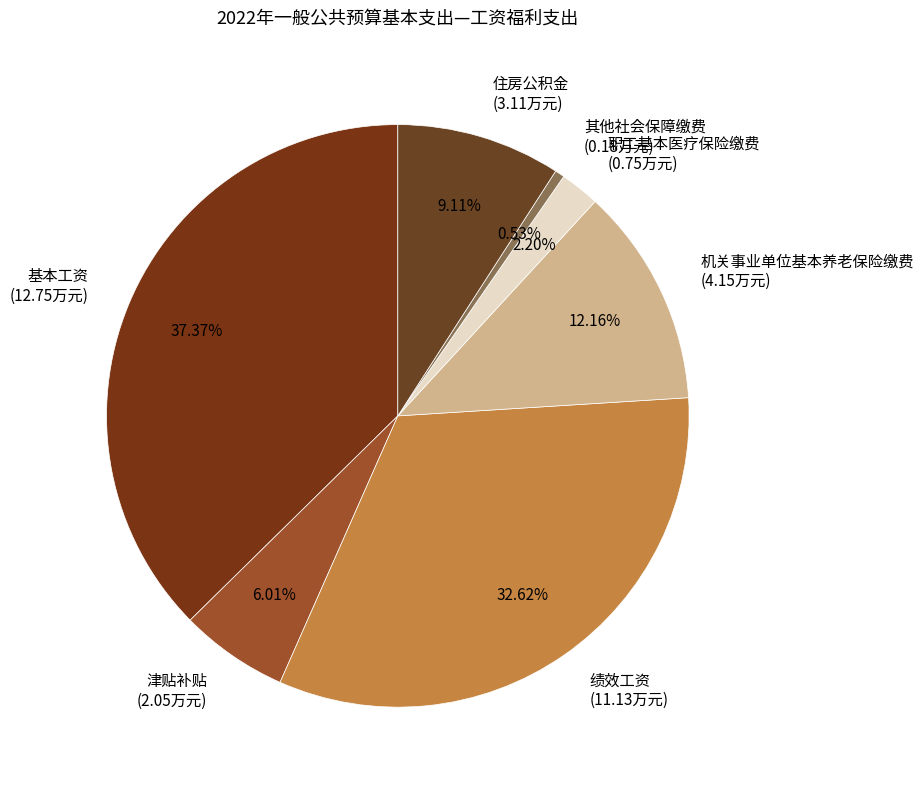

Which slice is the largest?

基本工资